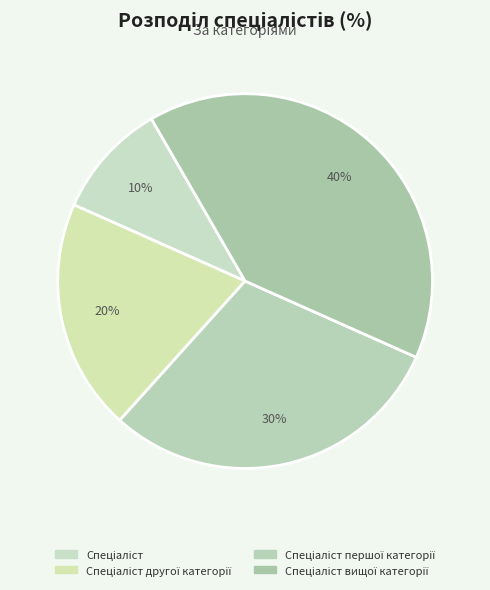

Which category has the smallest portion of the pie?

Спеціаліст